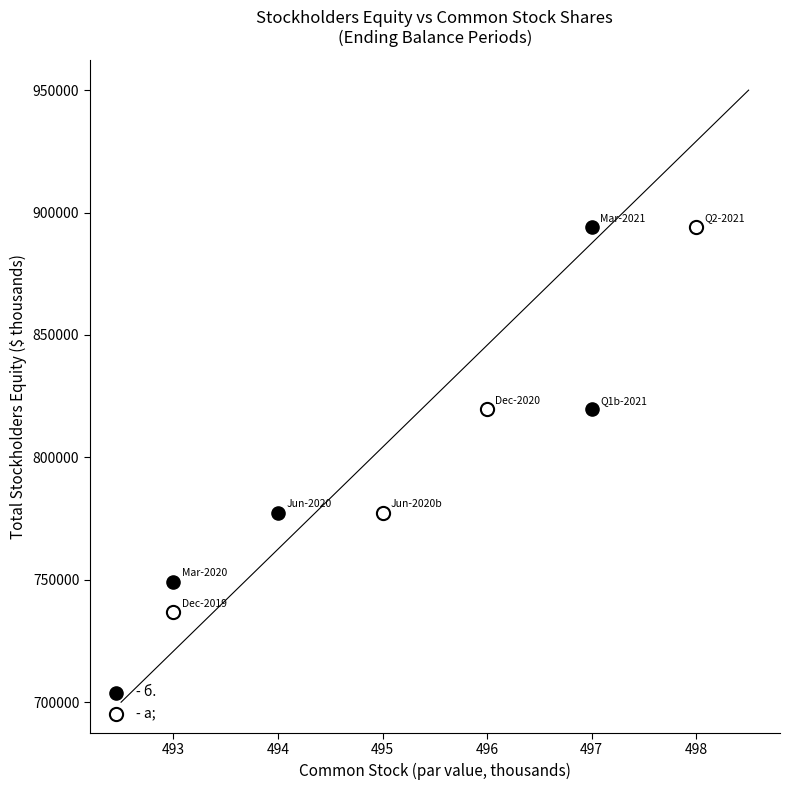

Which series contains the lowest Y value?

- а;